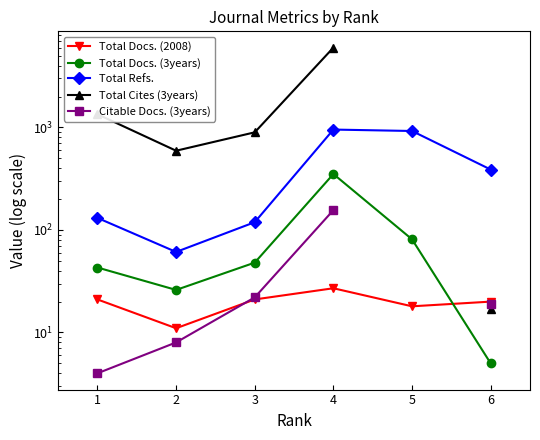

True or false: Total Docs. (2008) and Total Refs. intersect in this chart.

False